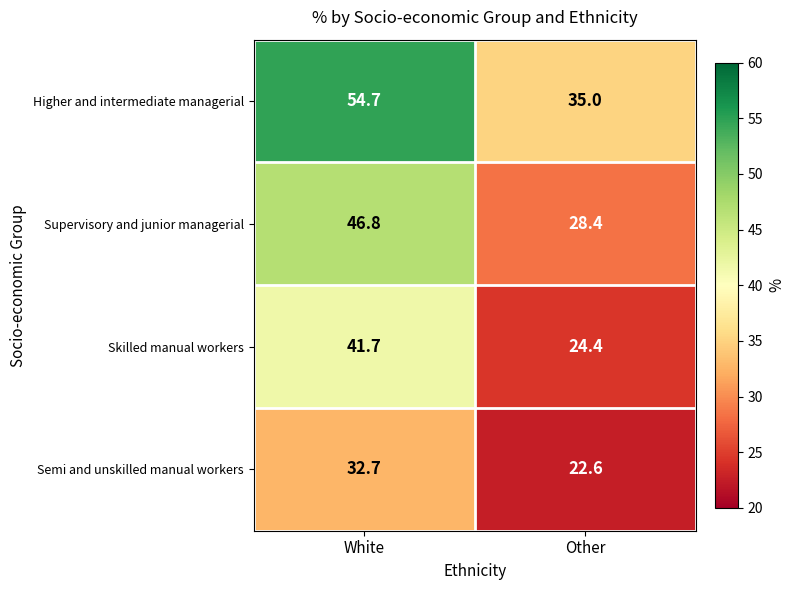

The Supervisory and junior managerial series shows 46.8 at White. True or false?

True